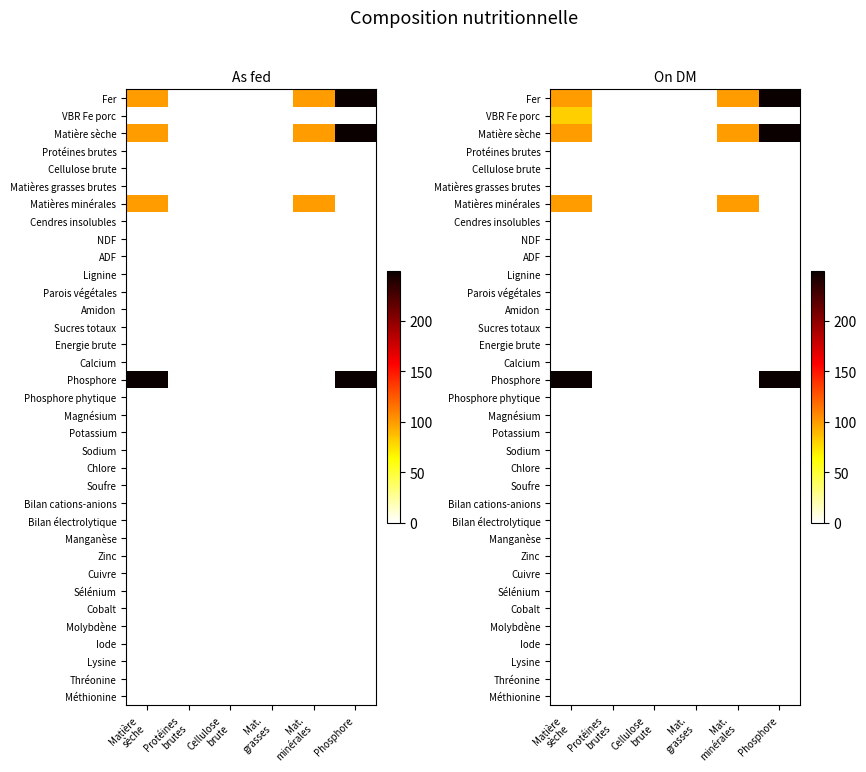

At which label does Matières grasses brutes reach its peak?

Matière sèche